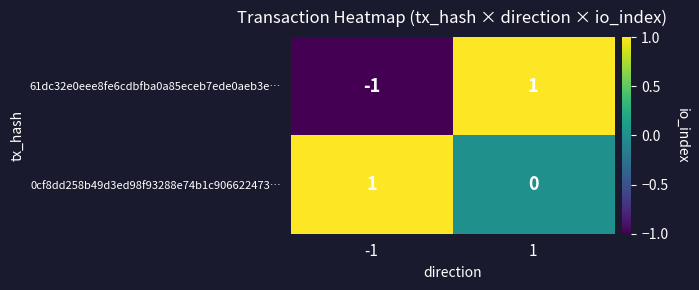

What is the smallest value displayed?

-1